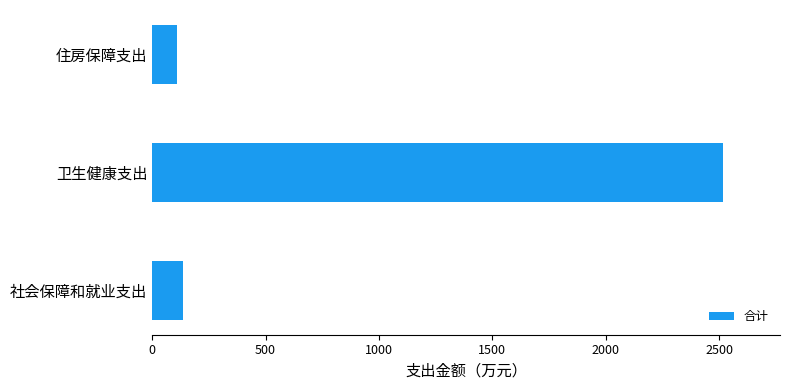

What is the change in value from 卫生健康支出 to 住房保障支出?

-2407.2